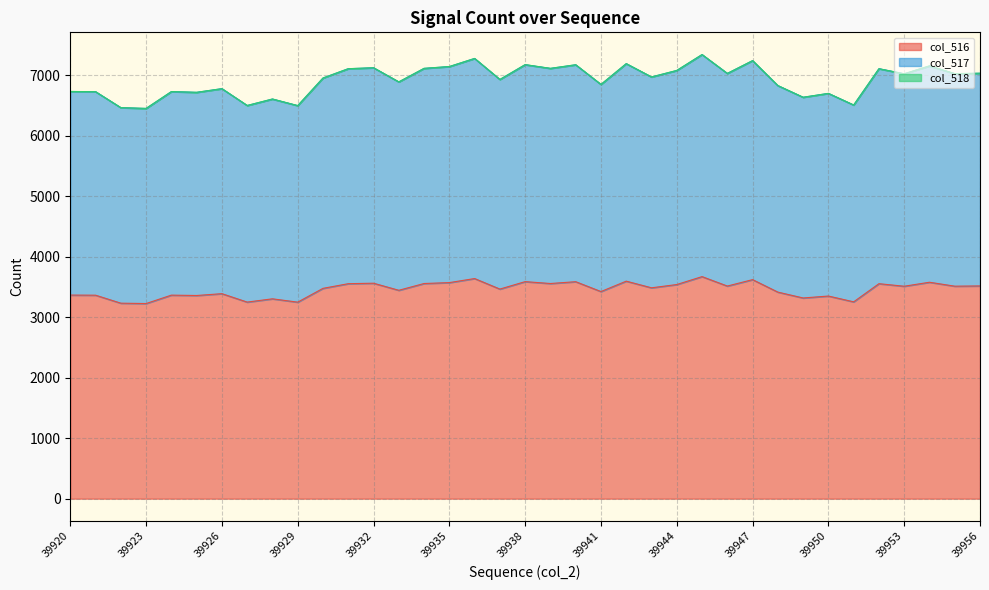

What is the maximum value shown in the chart?

7339